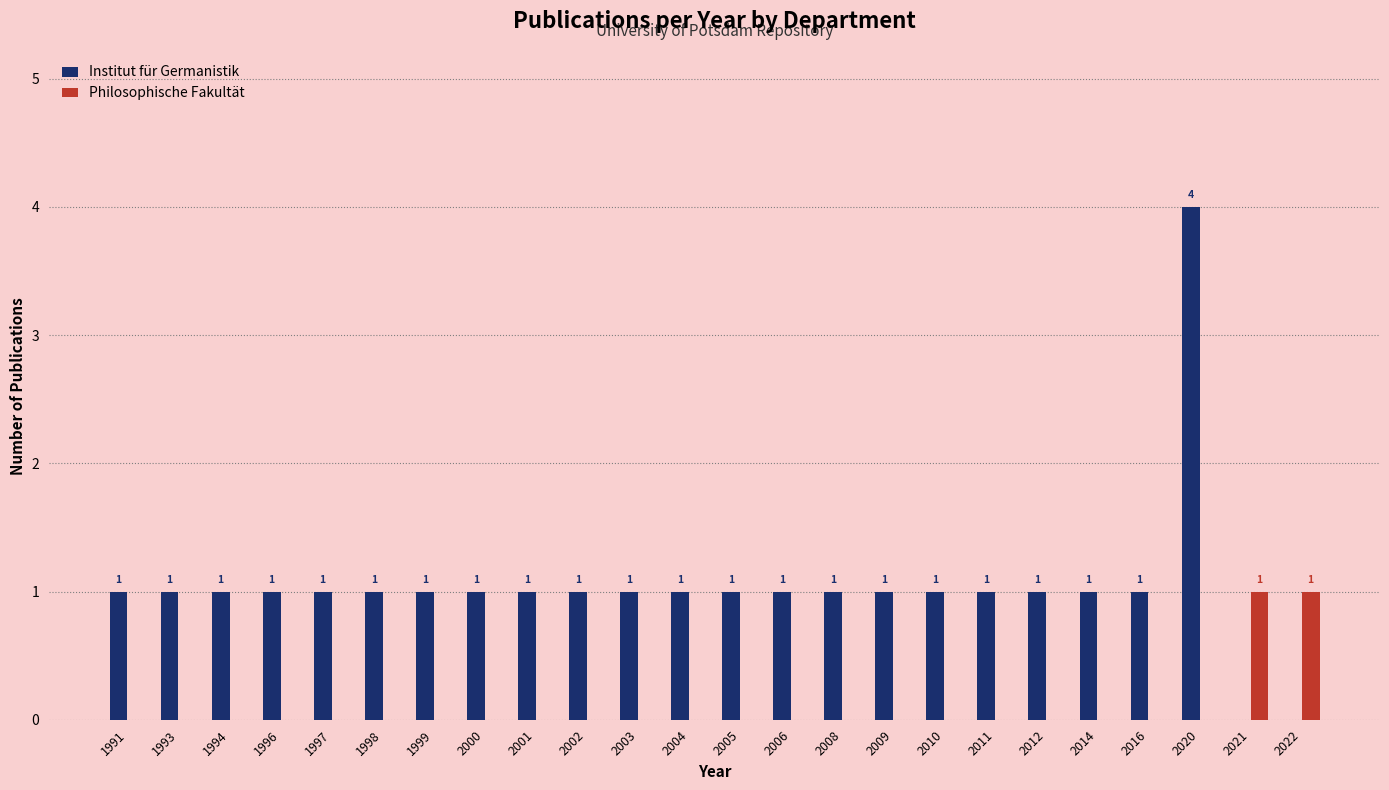

What is the approximate value of Institut für Germanistik at 2001?

1